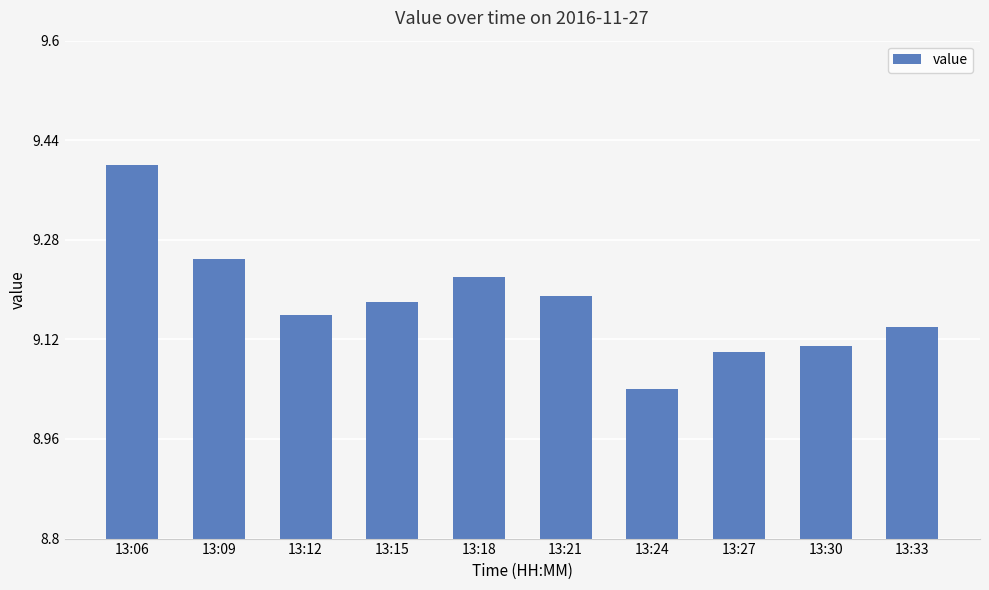

What is the change in value from 13:12 to 13:24?

-0.1